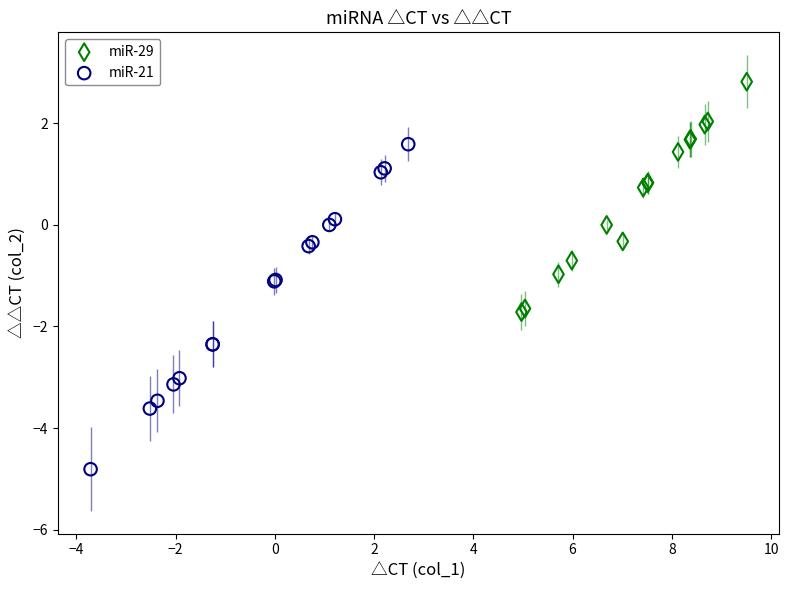

Which series has the largest Y range (max minus min)?

miR-21